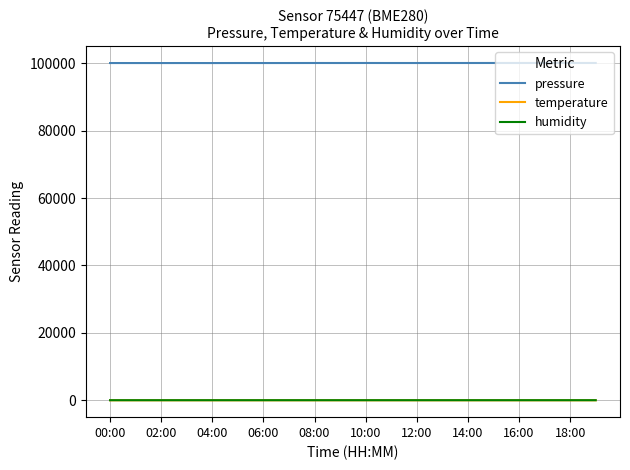

Which series has the widest spread of values?

pressure